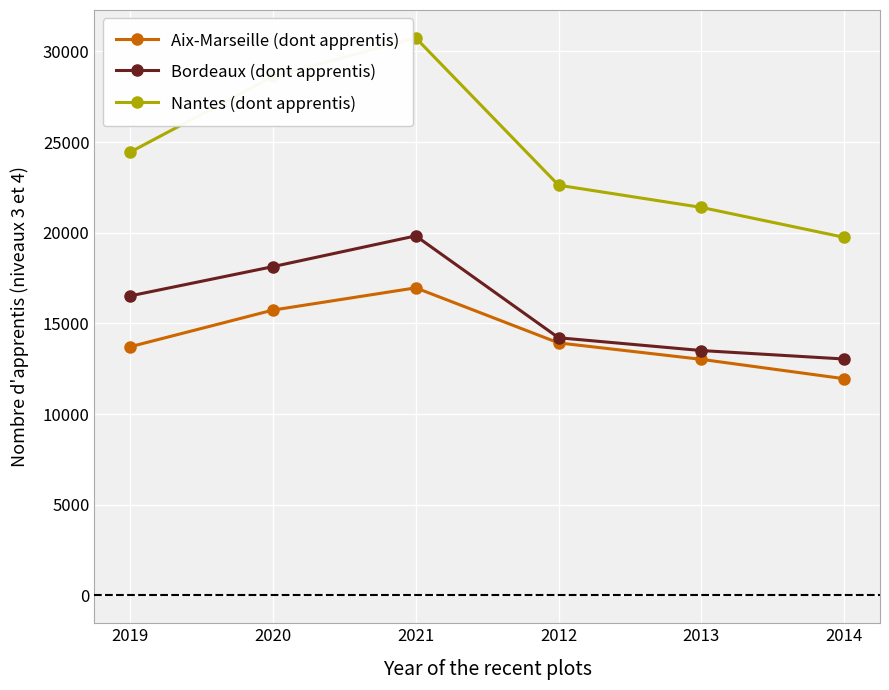

Does the chart display data point markers on the line(s)?

Yes